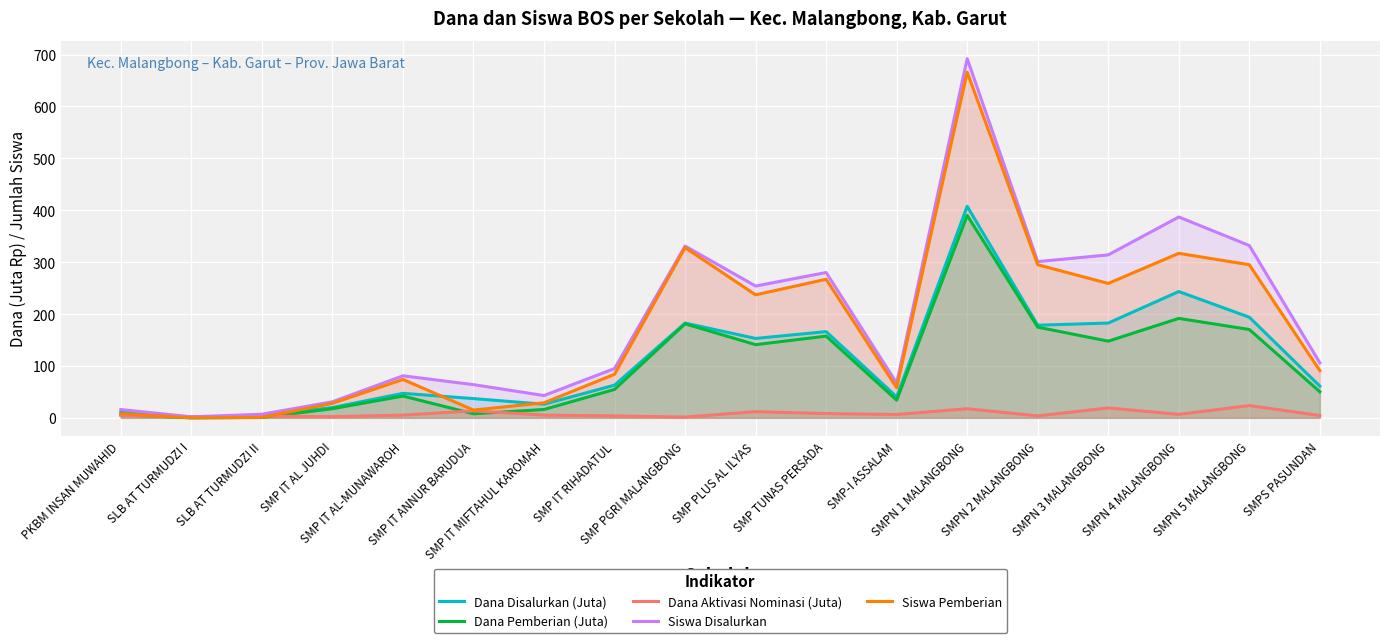

How many intersections are there between Dana Aktivasi Nominasi (Juta) and Siswa Pemberian?

2